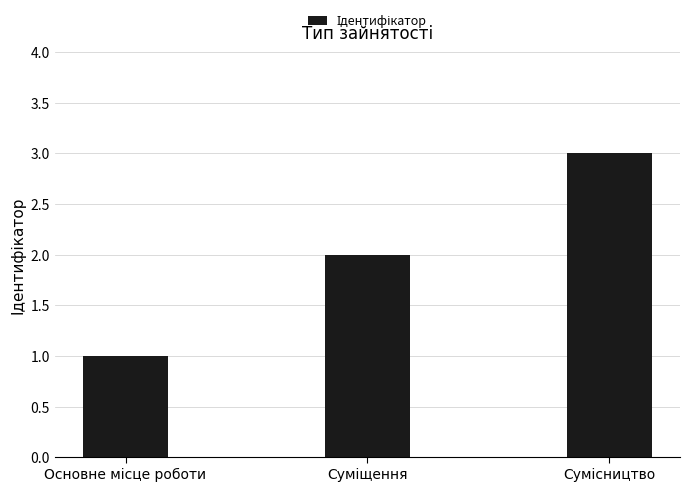

What is the maximum value shown in the chart?

3